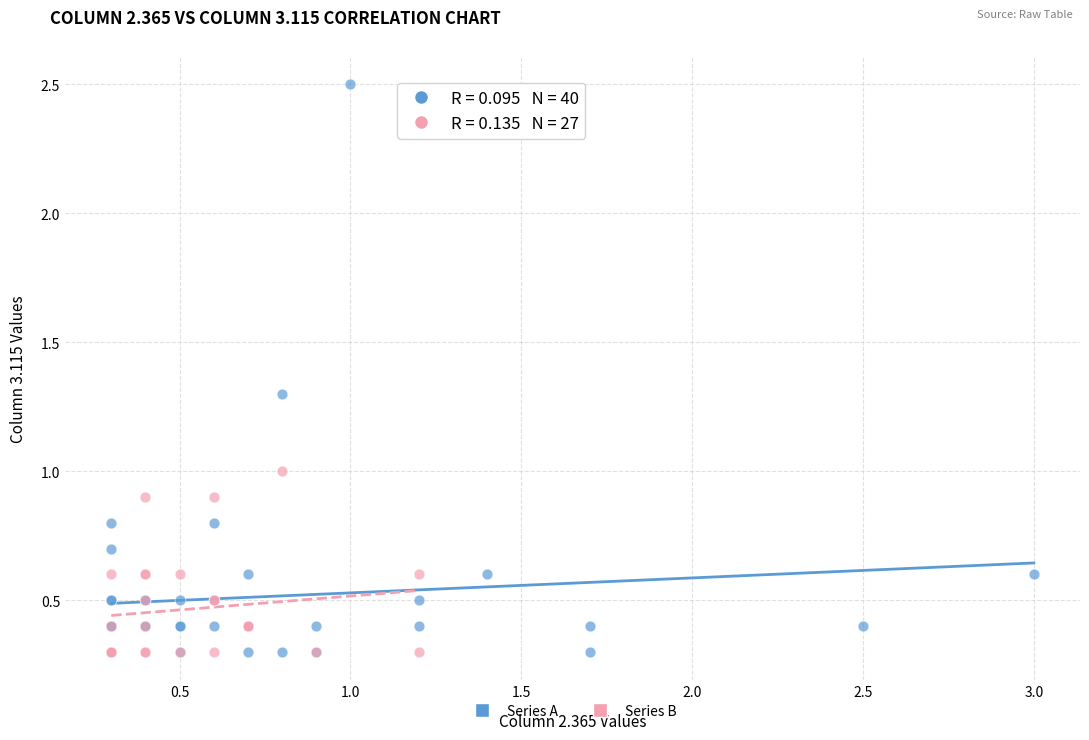

Which series contains the highest Y value?

Series A